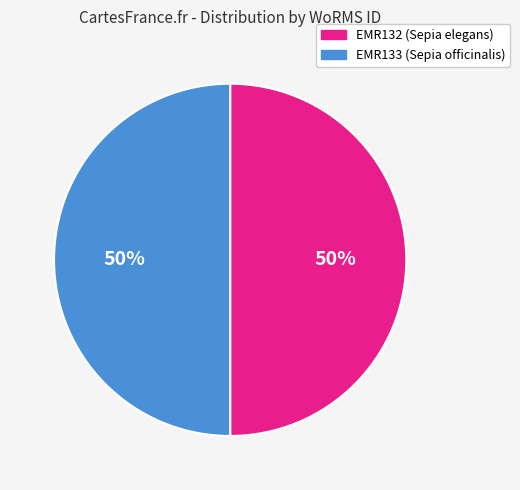

How many segments does this pie chart have?

2